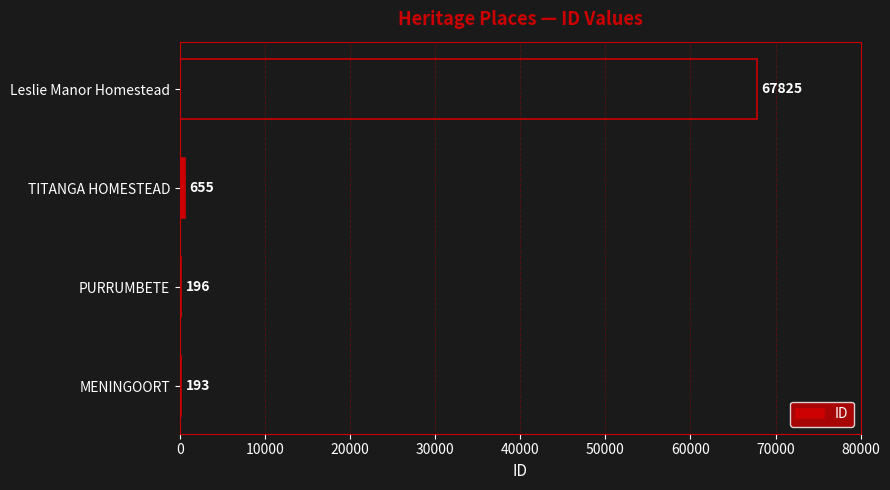

The value at Leslie Manor Homestead is 92260. True or false?

False